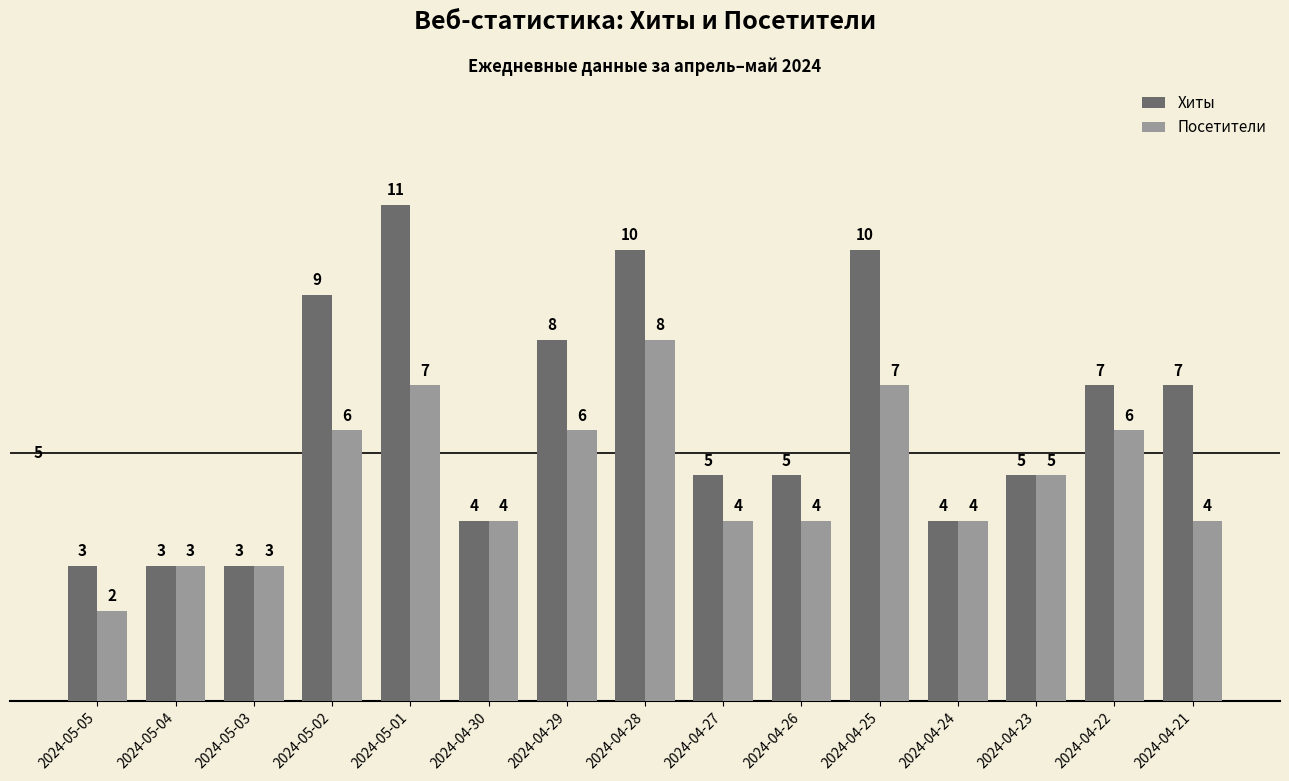

What position from the right is 2024-05-03?

13